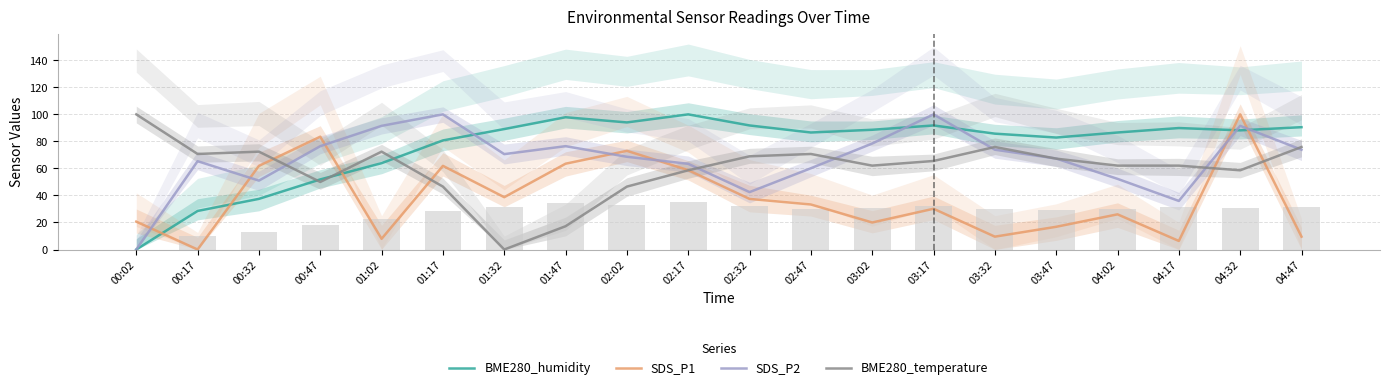

The BME280_temperature series shows 50.0 at 00:47. True or false?

True